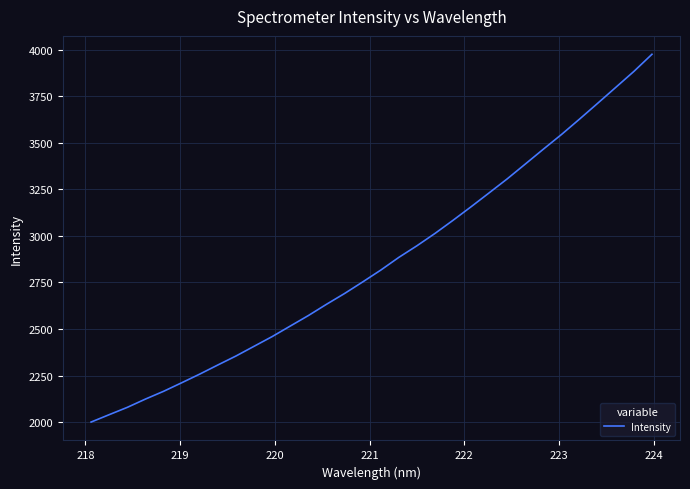

What is the difference between the maximum and minimum values?

1975.6